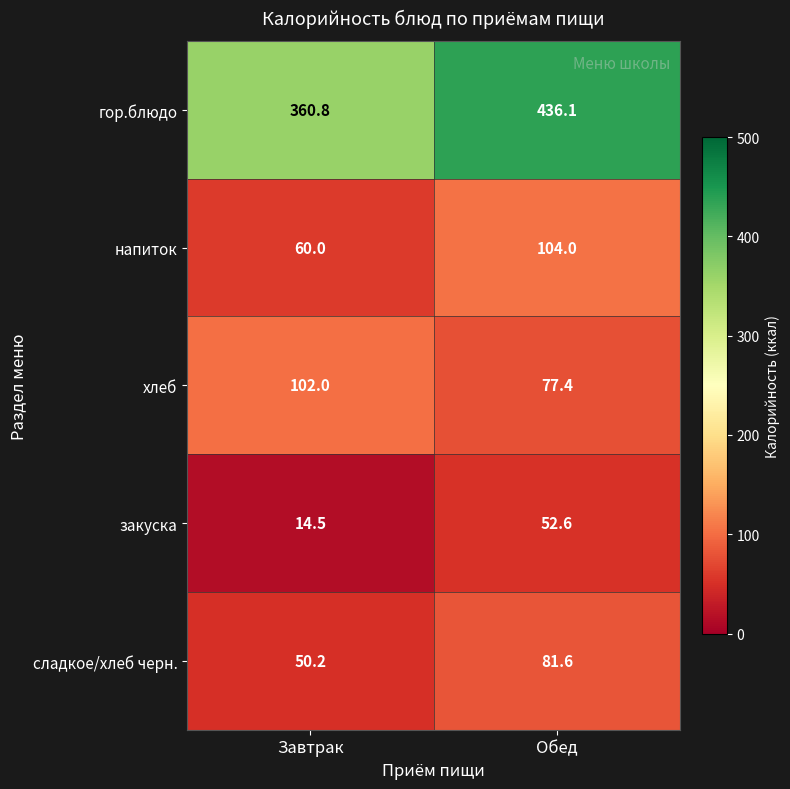

True or false: напиток has a value of 60.0 at Завтрак.

True